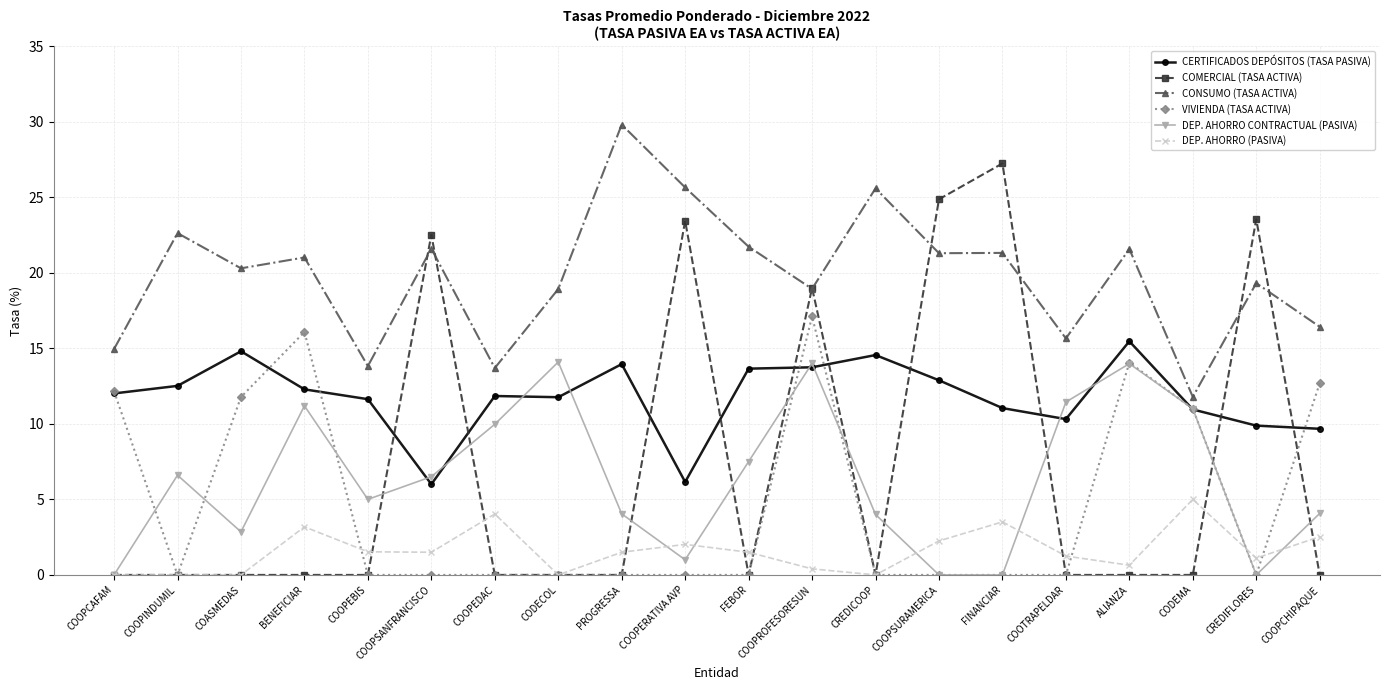

List the series in order of their peak value, highest first.

CONSUMO (TASA ACTIVA), COMERCIAL (TASA ACTIVA), VIVIENDA (TASA ACTIVA), CERTIFICADOS DEPÓSITOS (TASA PASIVA), DEP. AHORRO CONTRACTUAL (PASIVA), DEP. AHORRO (PASIVA)